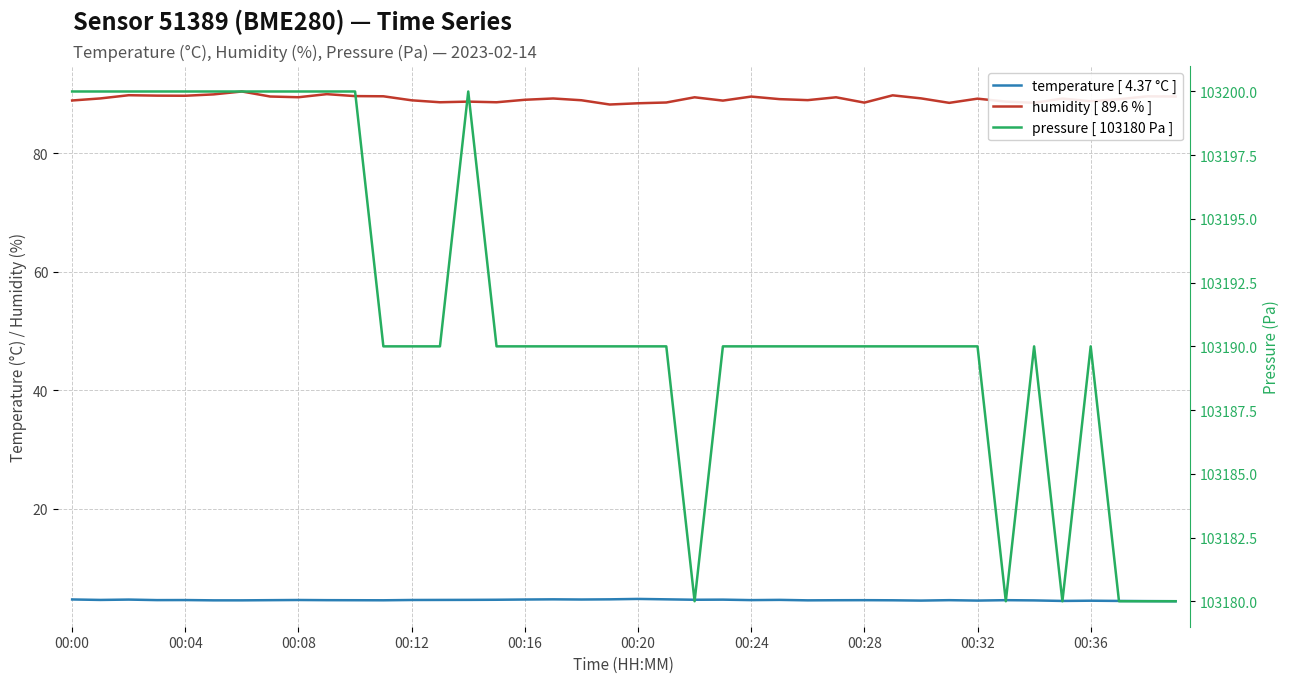

What is the difference between the maximum and second lowest values in the humidity [ 89.6 % ] series?

2.0